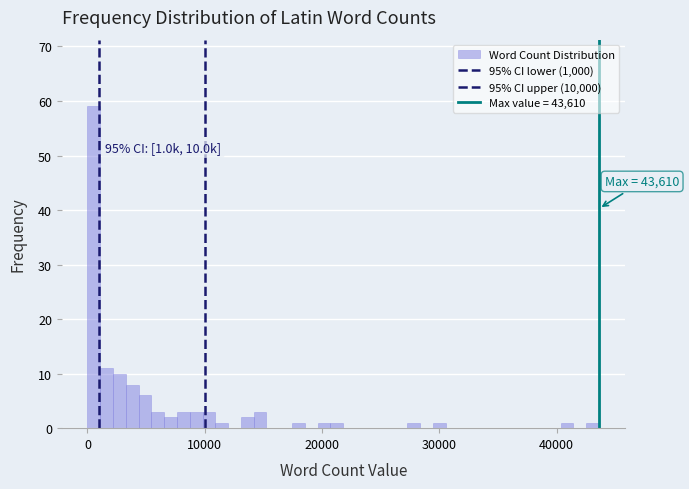

Read against the x-axis, roughly where is the centre of the tallest bar?

1000